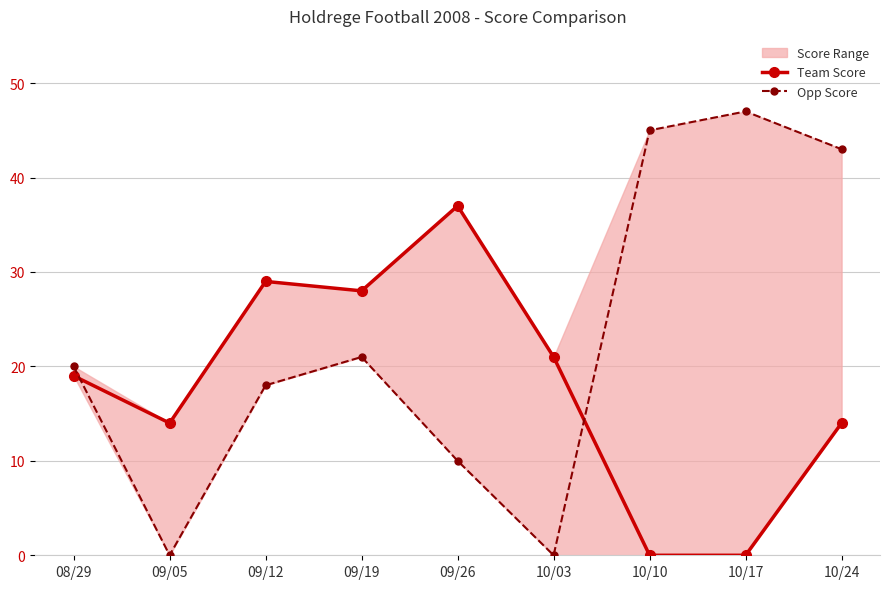

At 09/26, list the series in order from largest to smallest.

Team Score, Opp Score